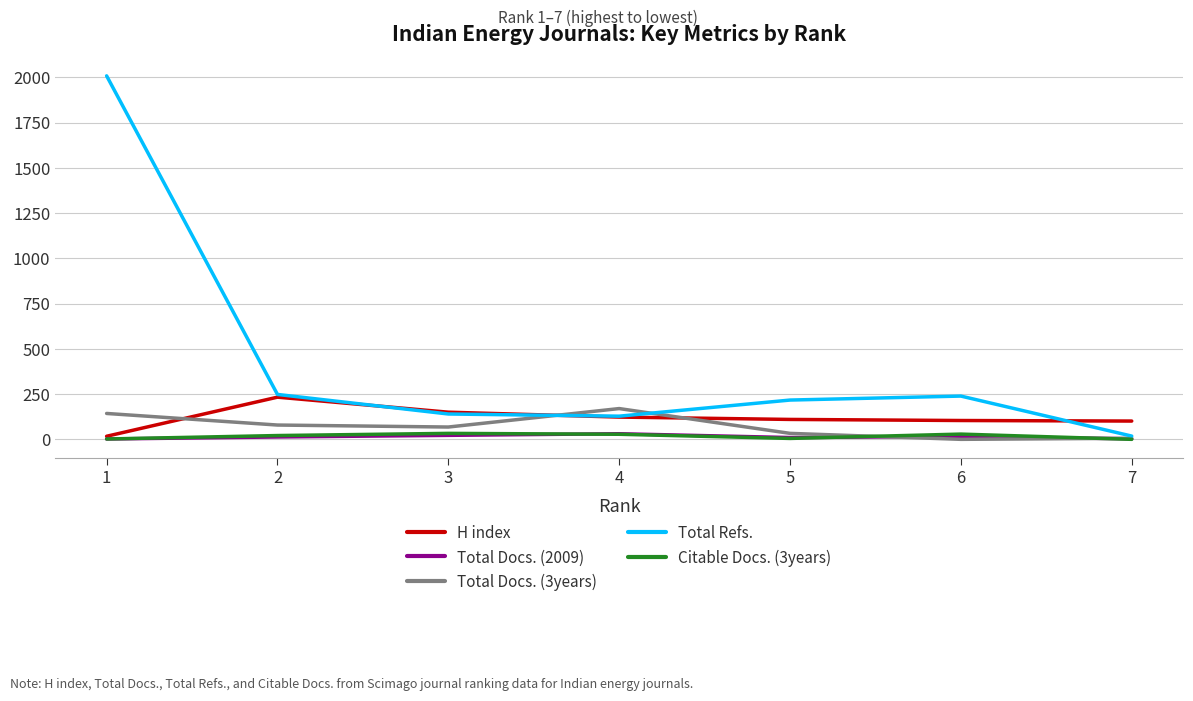

At which category is the sum across all series the highest?

1